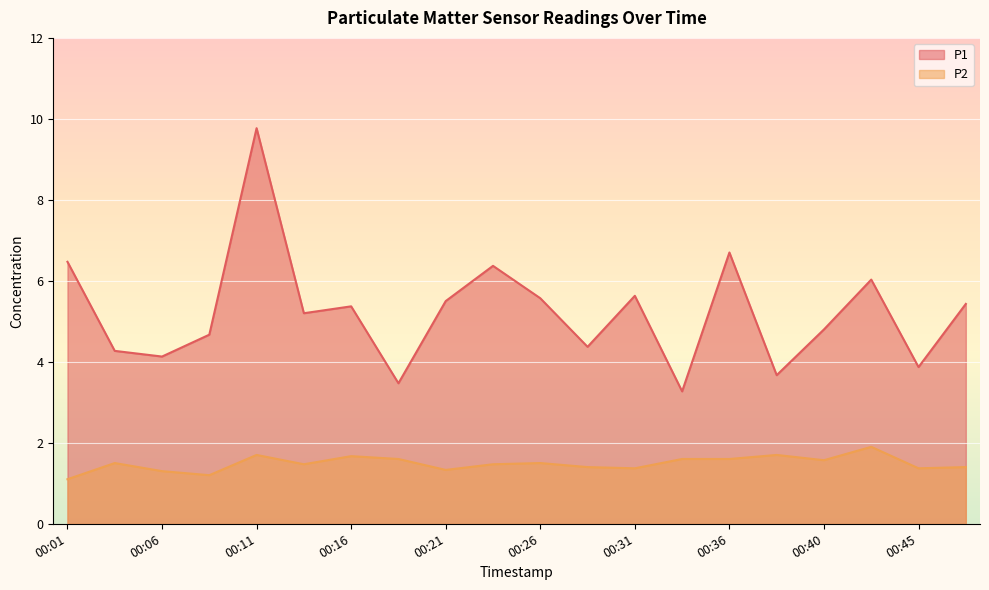

What are all the series names shown in the legend?

P1, P2